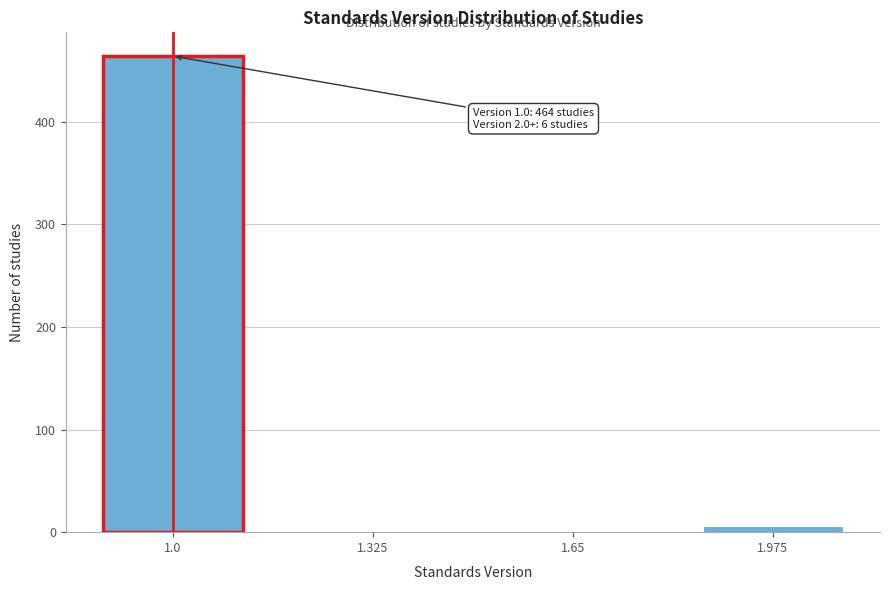

Reading right to left, transcribe all the data shown in this chart.

1.975=6	1.65=0	1.325=0	1.0=464